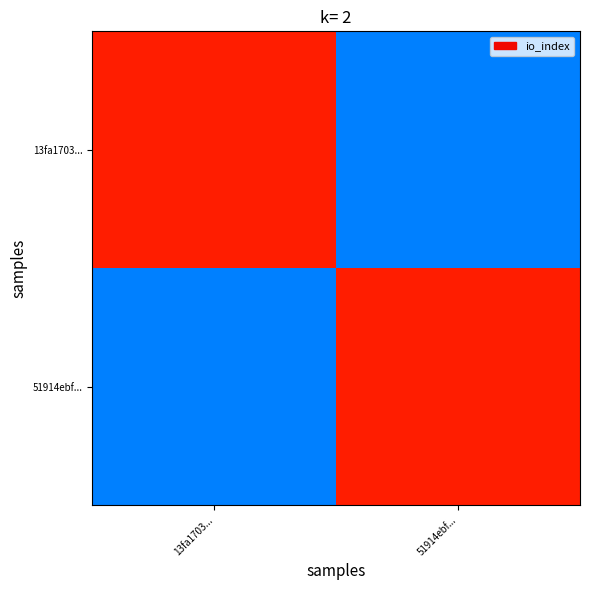

Which series has the widest spread of values?

13fa1703...